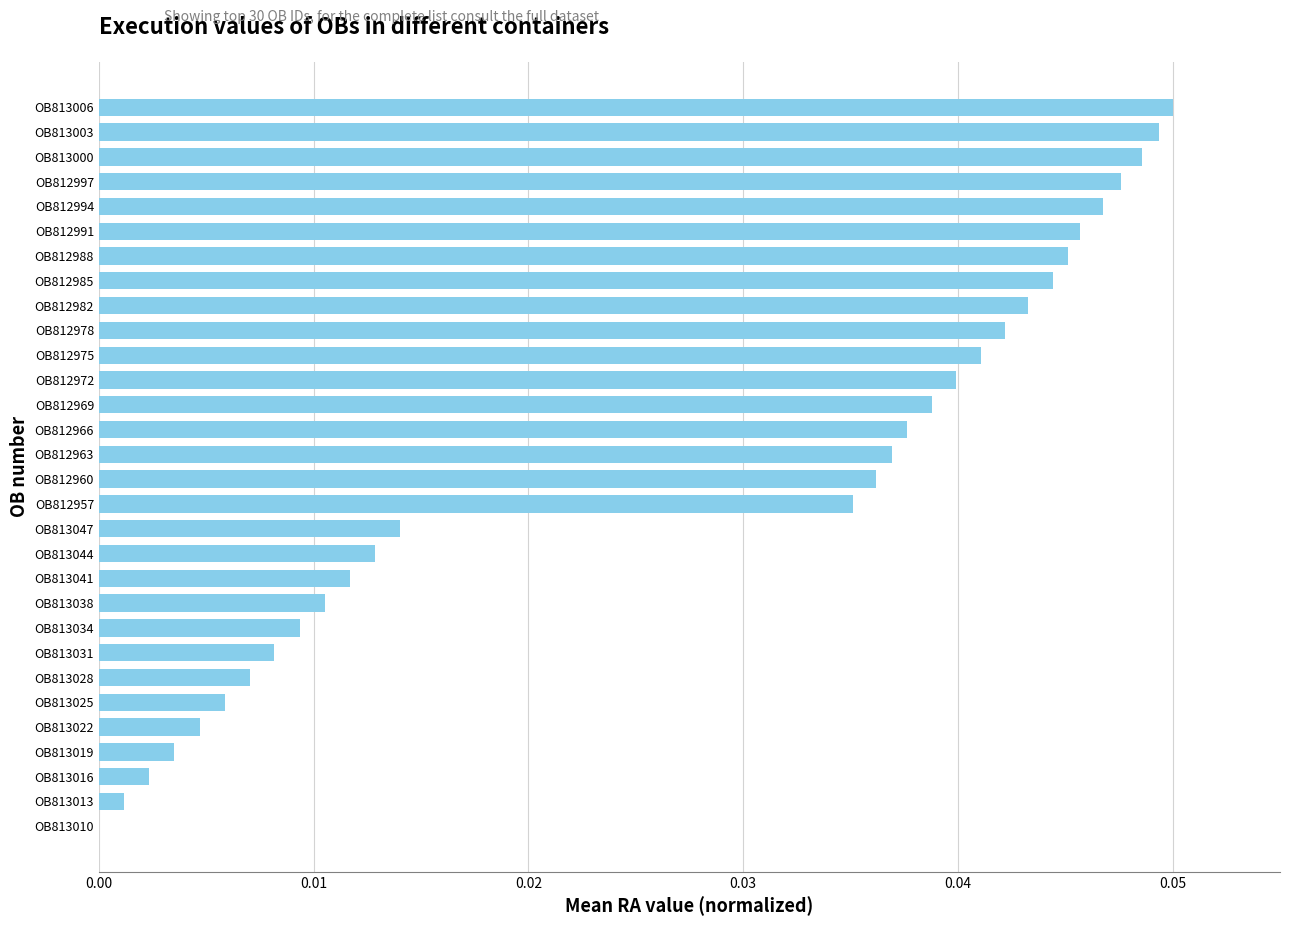

What is the sum of all values?

0.8